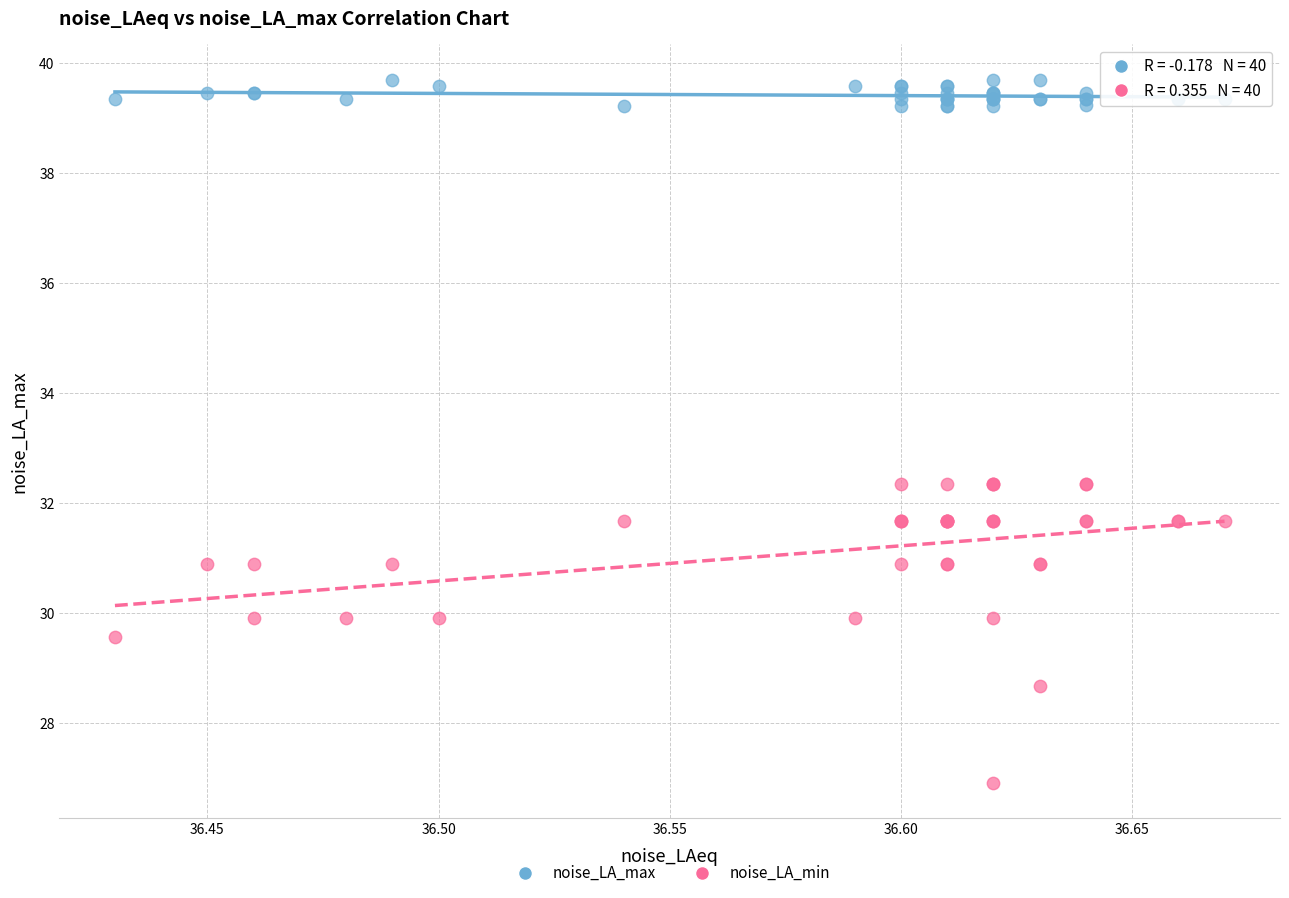

Which series has the largest Y range (max minus min)?

noise_LA_min